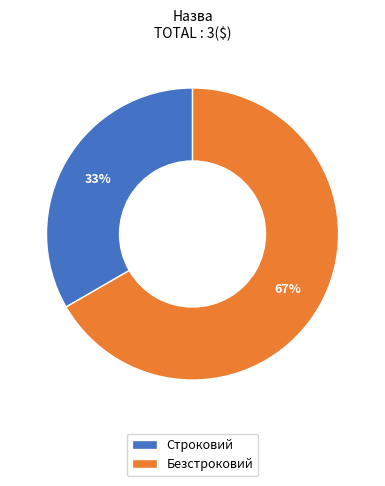

To the nearest percent, what is the combined percentage of Строковий and Безстроковий?

100%